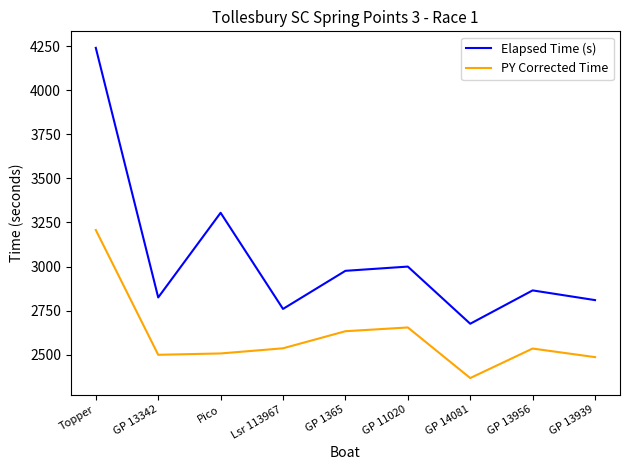

At GP 14081, list the series in order from largest to smallest.

Elapsed Time (s), PY Corrected Time